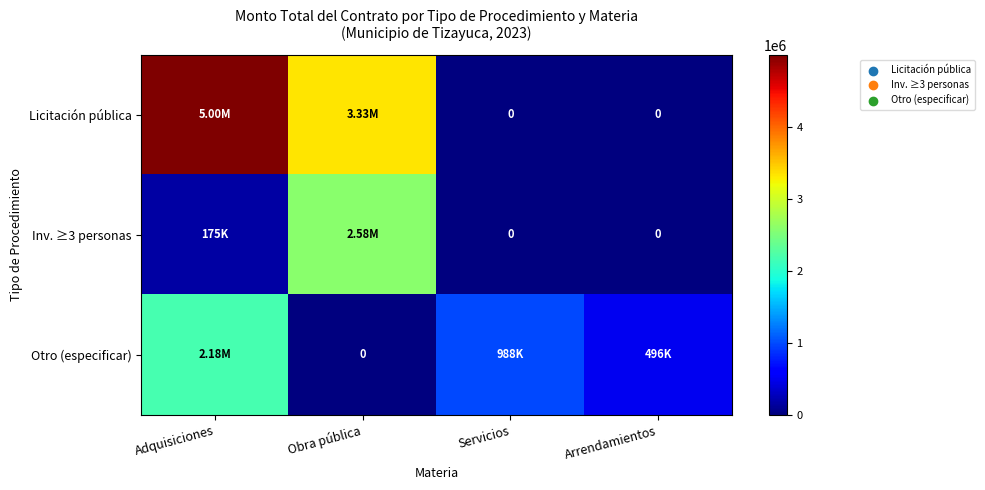

What is the spread (max minus min) of values at Servicios?

988320.0